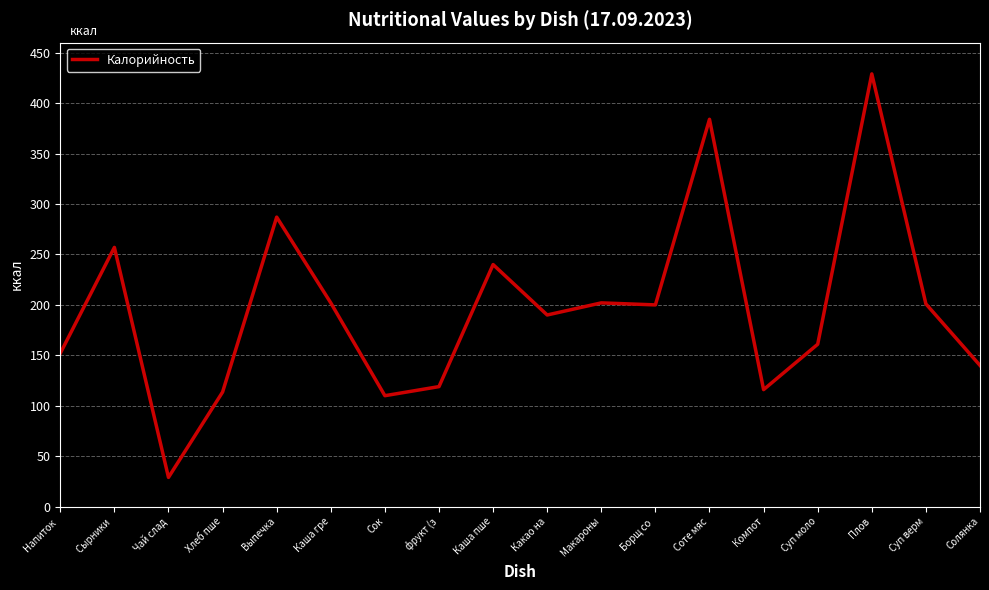

Approximately how many times larger is the value at Хлеб пше compared to Плов?

0.3